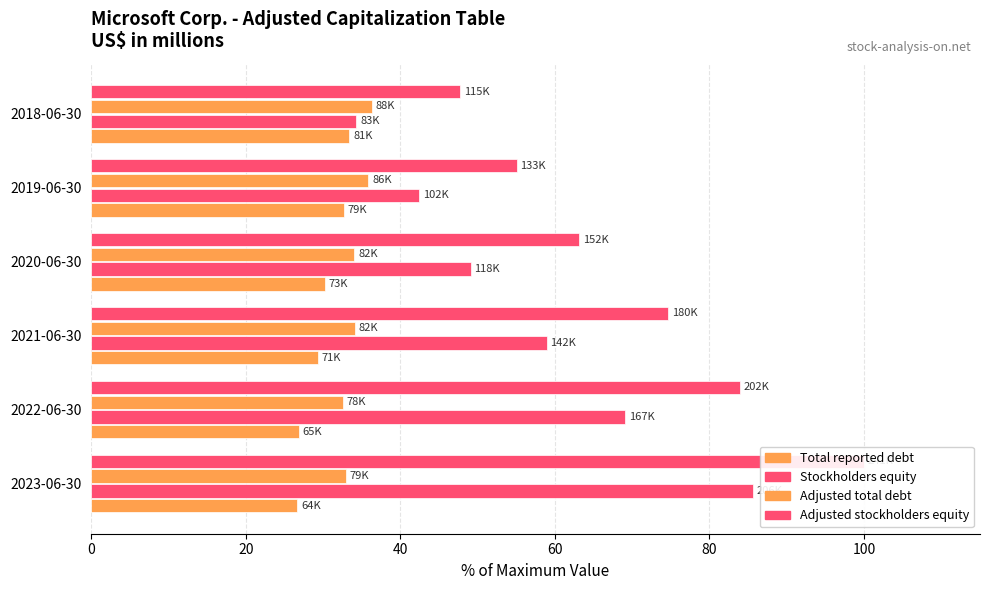

How many data points in Adjusted total debt are above 34?

4